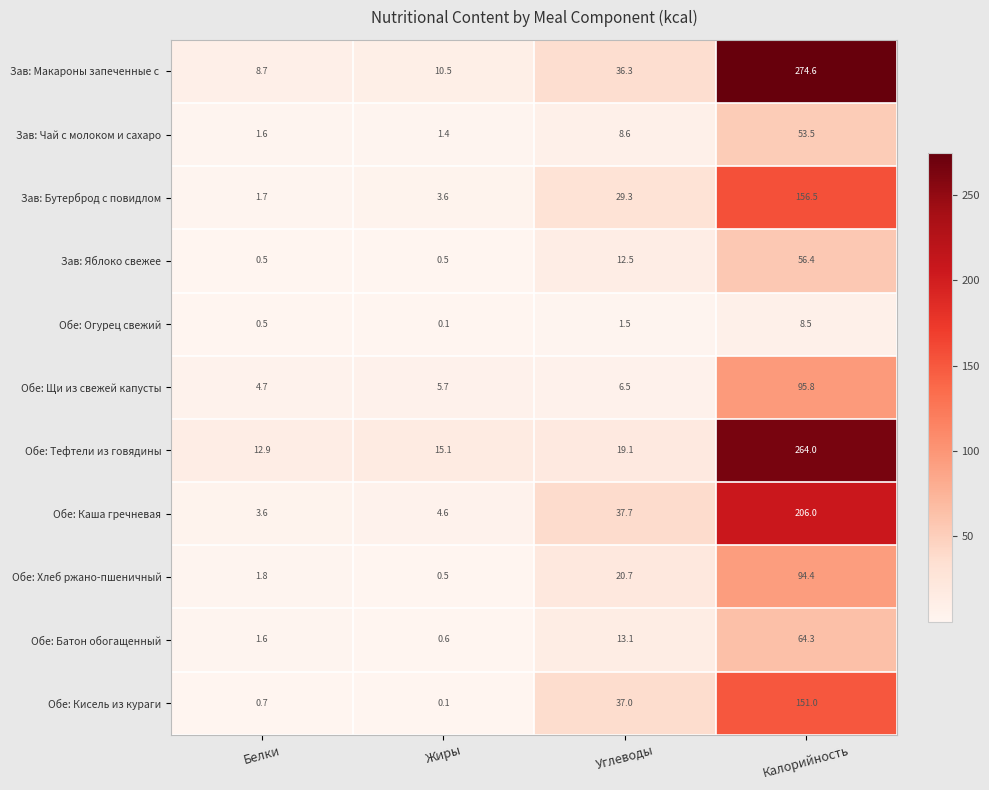

What is the difference between the maximum and second lowest values in the Обе: Хлеб ржано-пшеничный series?

92.6